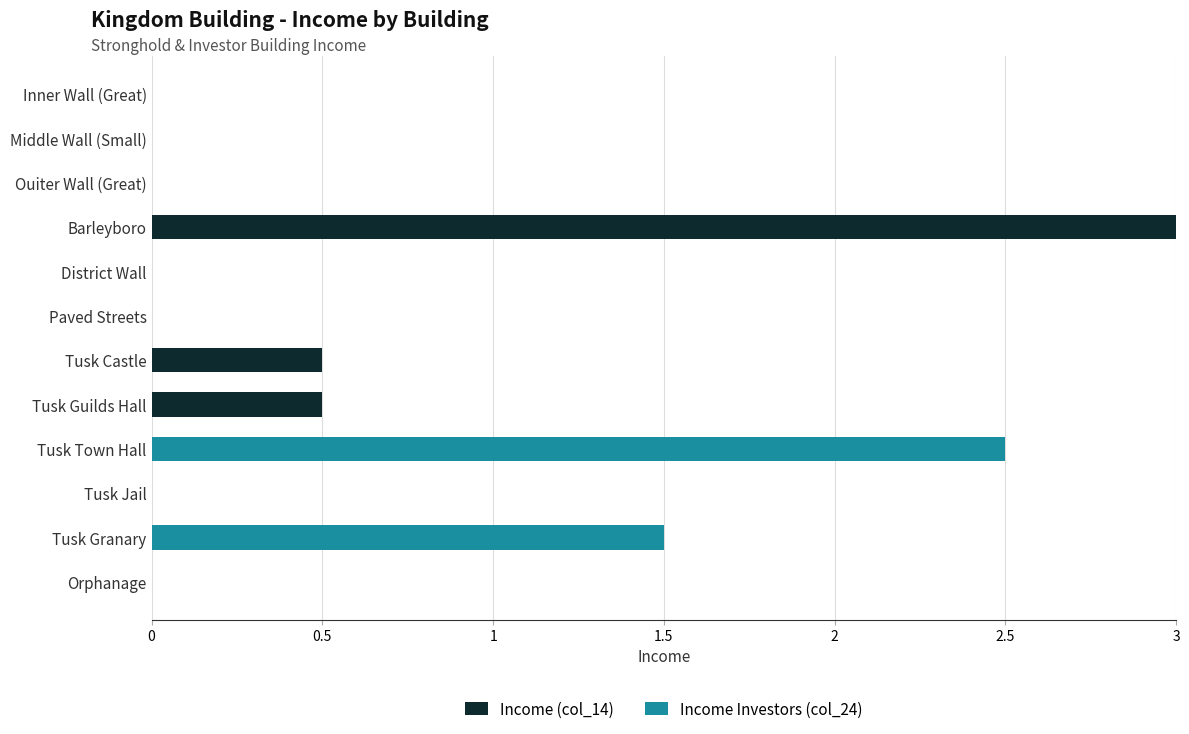

At which category is the sum across all series the highest?

Barleyboro